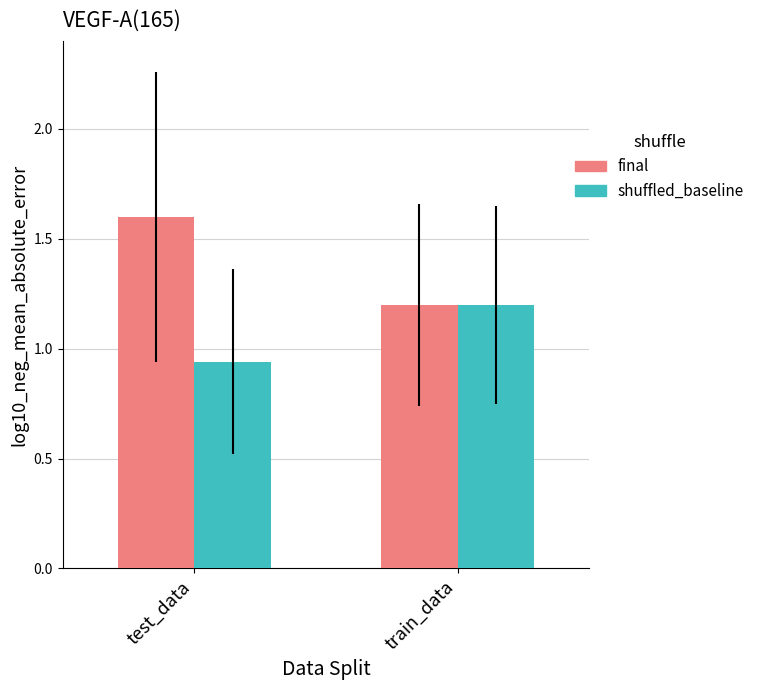

What is the total value across all series at test_data?

2.5